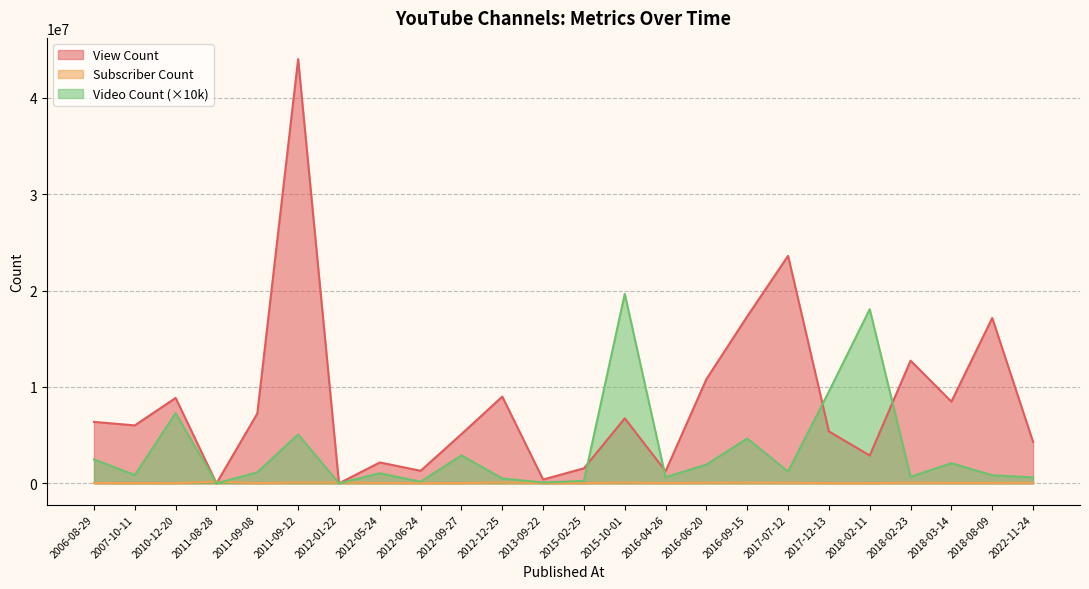

What position from the left is 2018-08-09?

23